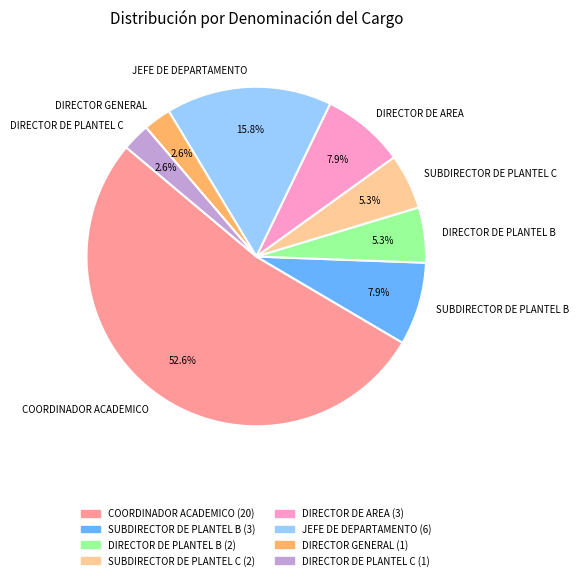

Which slice is the largest?

COORDINADOR ACADEMICO